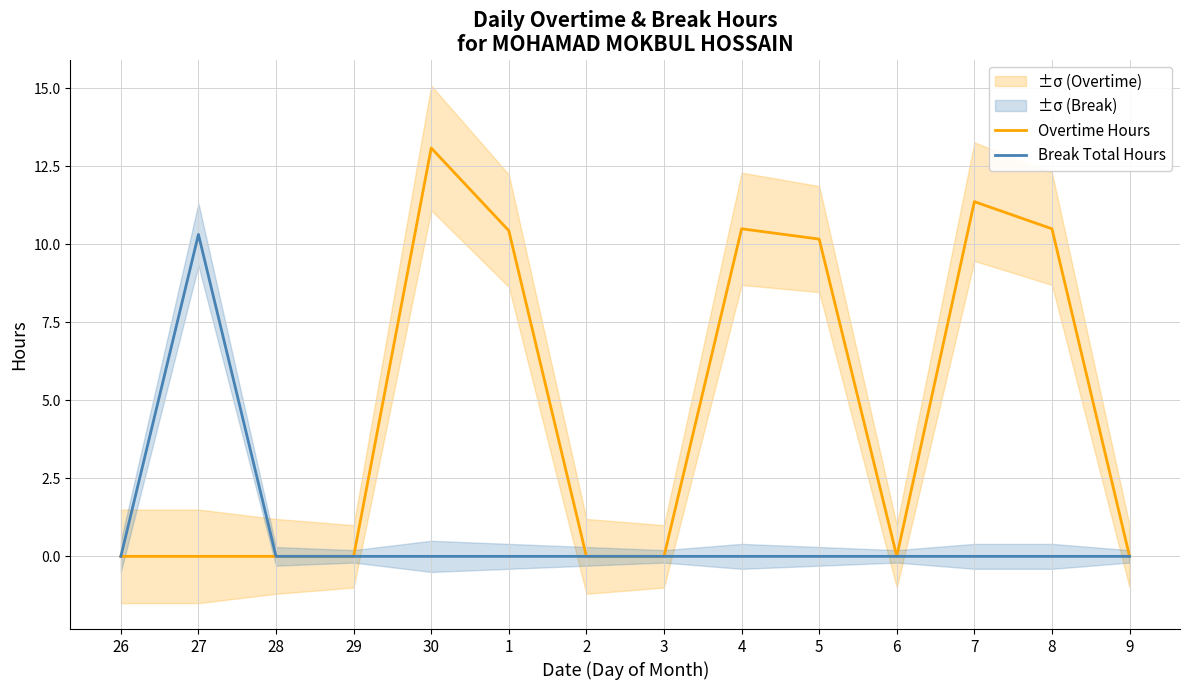

How many positive values does the Break Total Hours series have?

1